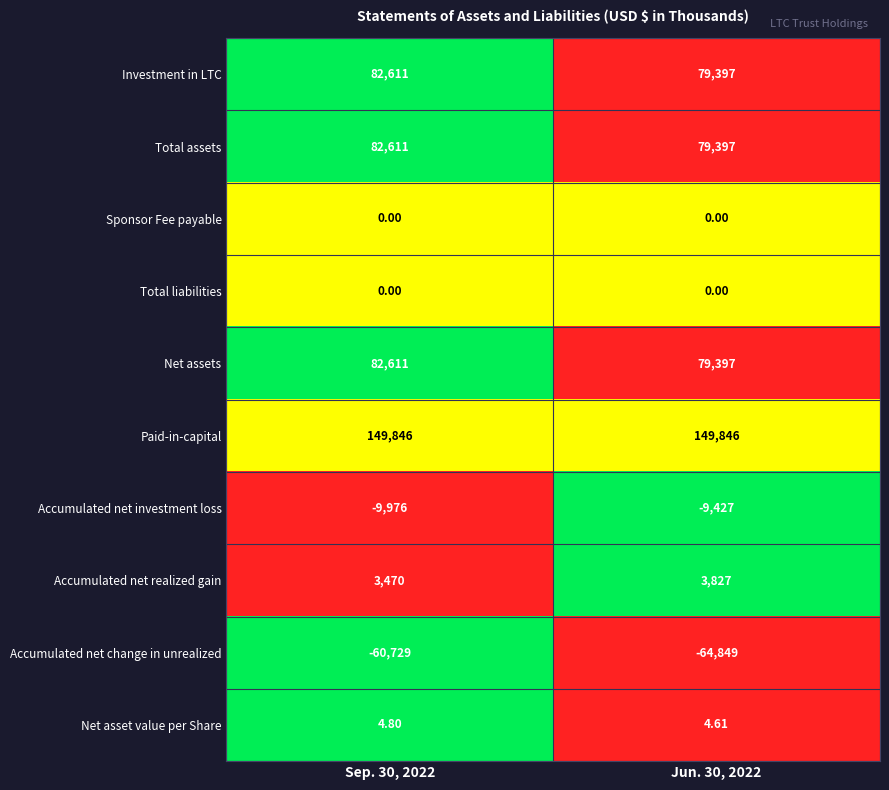

Which series has the largest range (max minus min)?

Accumulated net change in unrealized